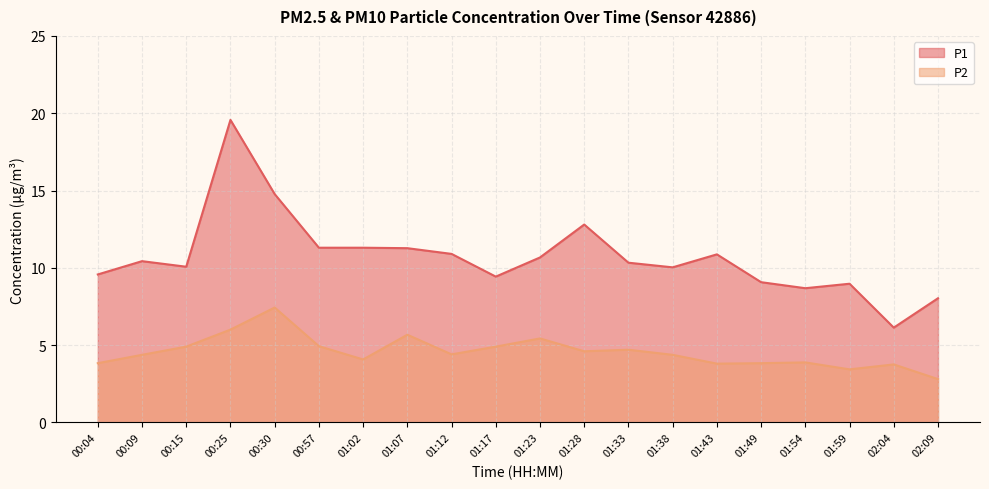

What is the difference between the maximum and minimum values in the P1 series?

13.4